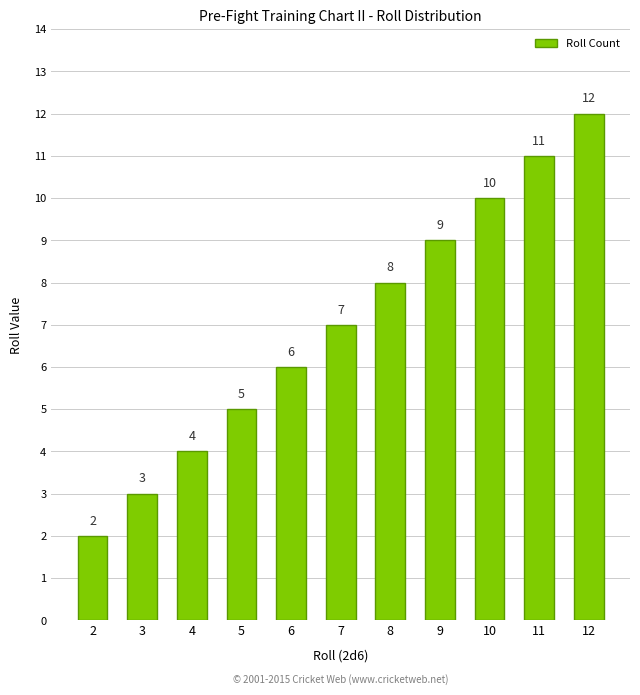

What is the sum of all values?

77